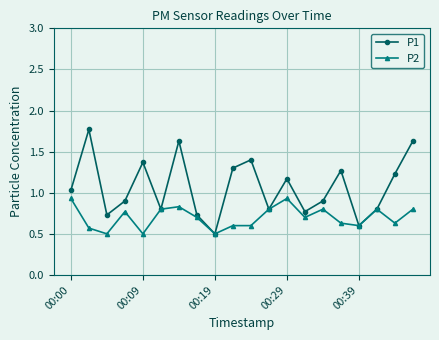

What is the difference between the second highest and second lowest values in the P2 series?

0.4